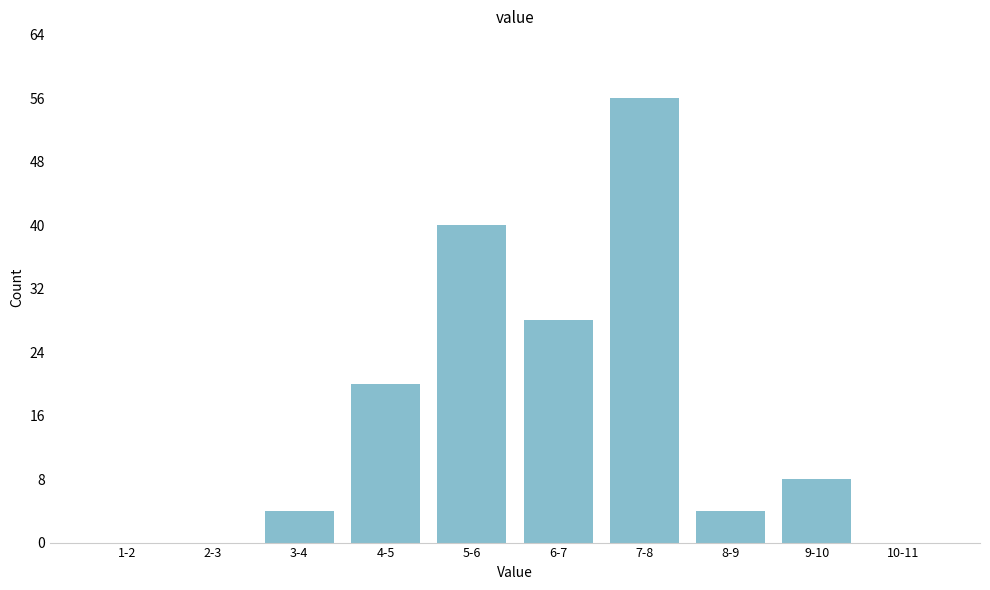

Reading left to right, what are all the values shown in this chart?

1-2=0	2-3=0	3-4=4	4-5=20	5-6=40	6-7=28	7-8=56	8-9=4	9-10=8	10-11=0